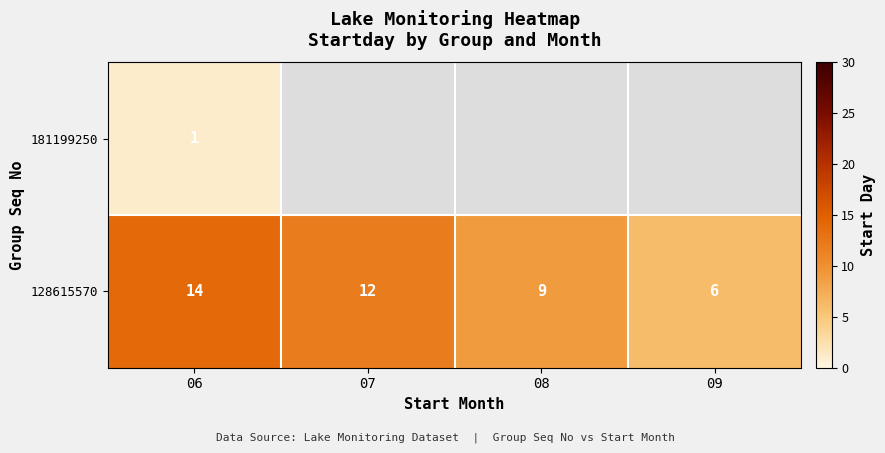

Is it true that 128615570 equals 14 at 06?

True